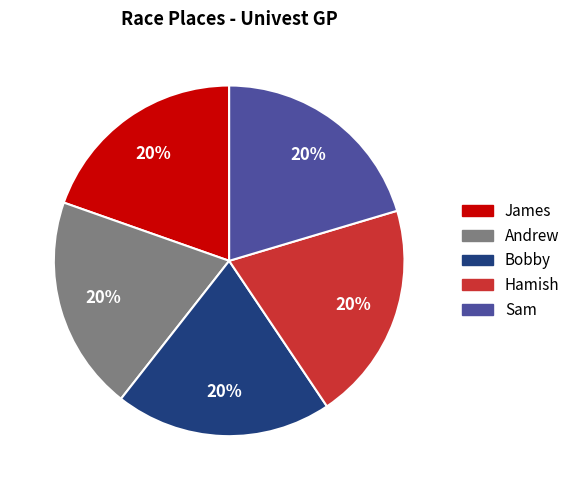

What percentage is the James slice, to the nearest percent?

20%